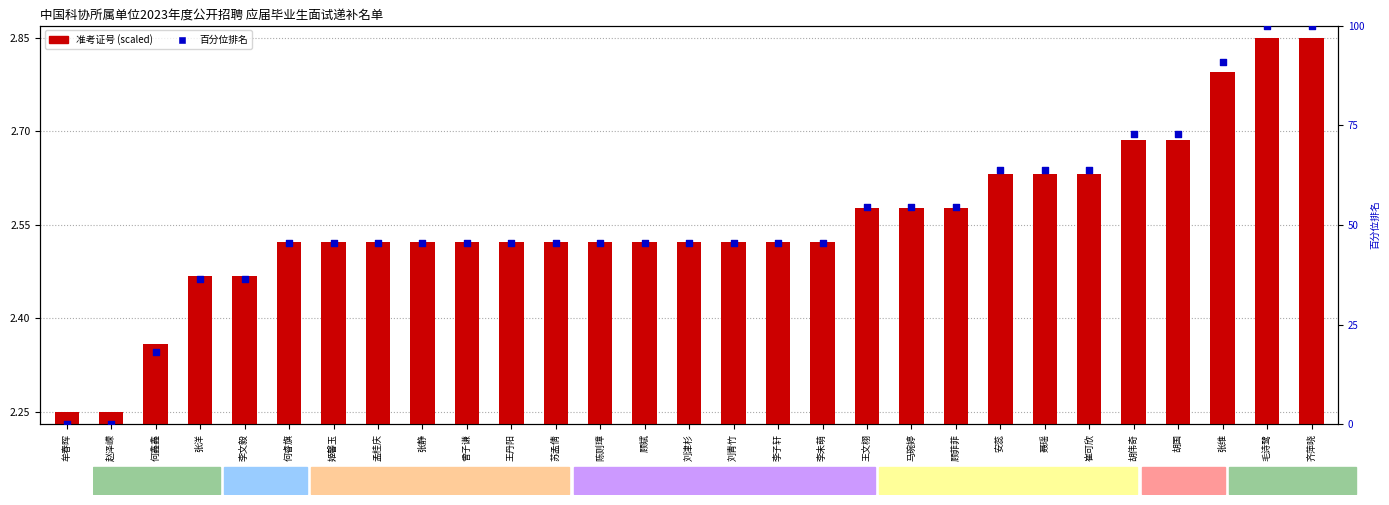

Which series has the largest total across all categories?

百分位排名